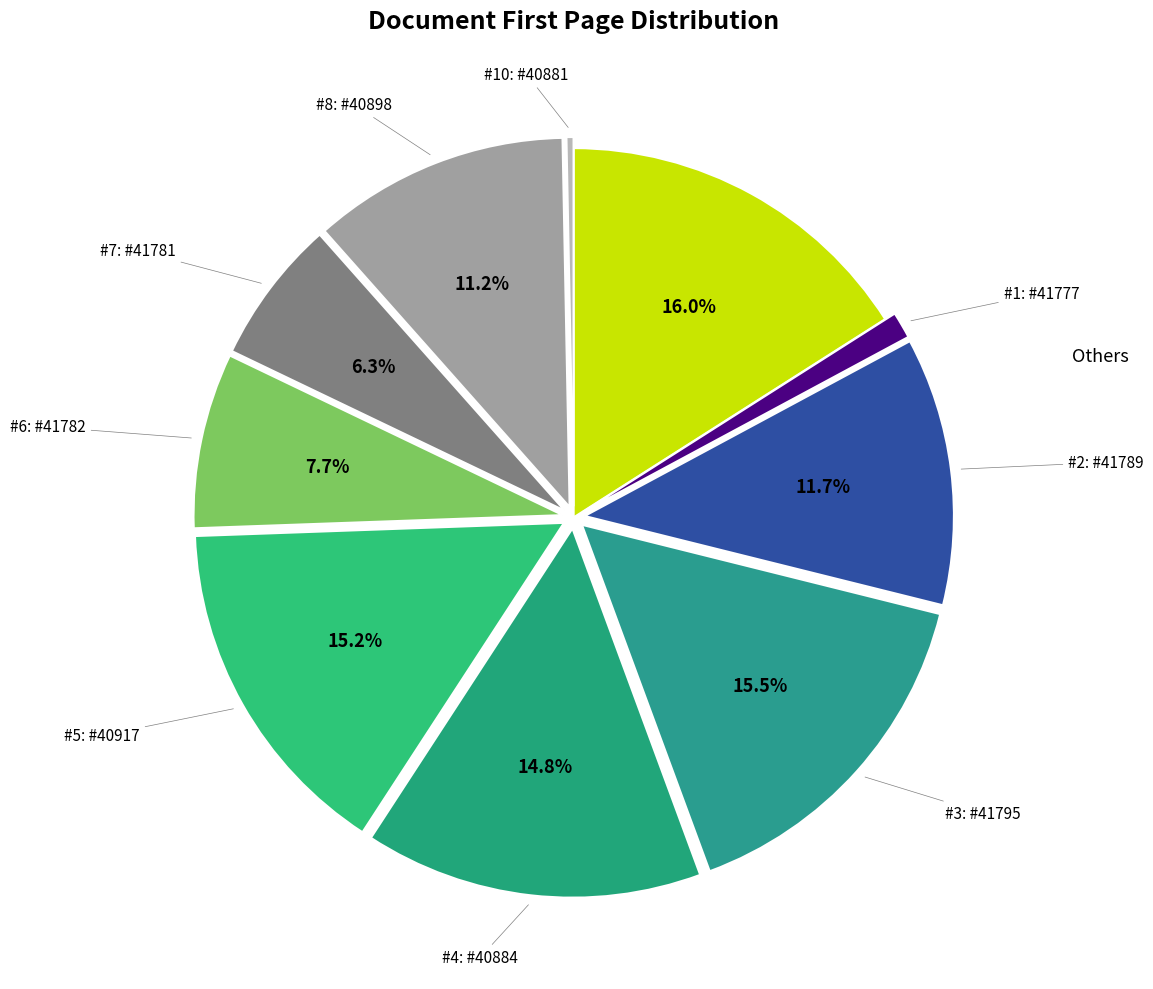

Which category has the smallest portion of the pie?

OPUS4-40881